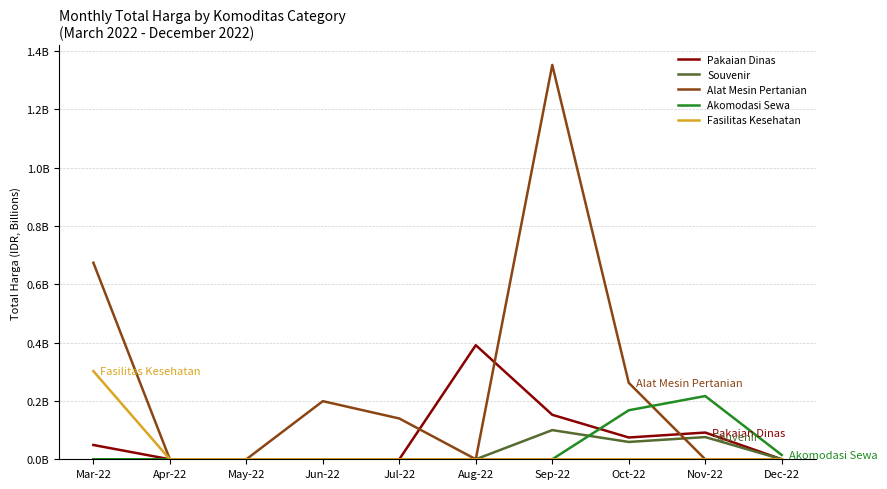

What is the sum of all Souvenir values?

0.2